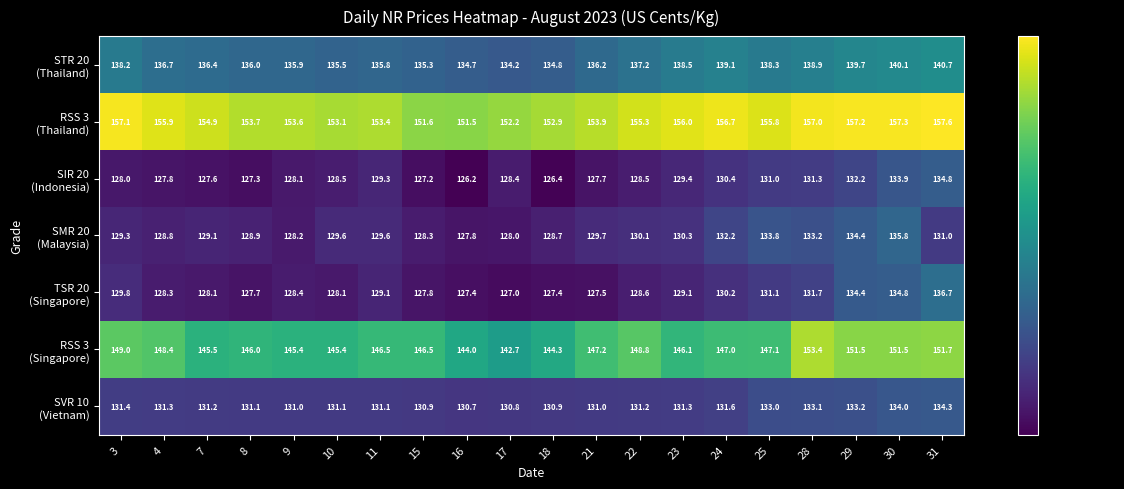

Count the number of categories in the chart.

20